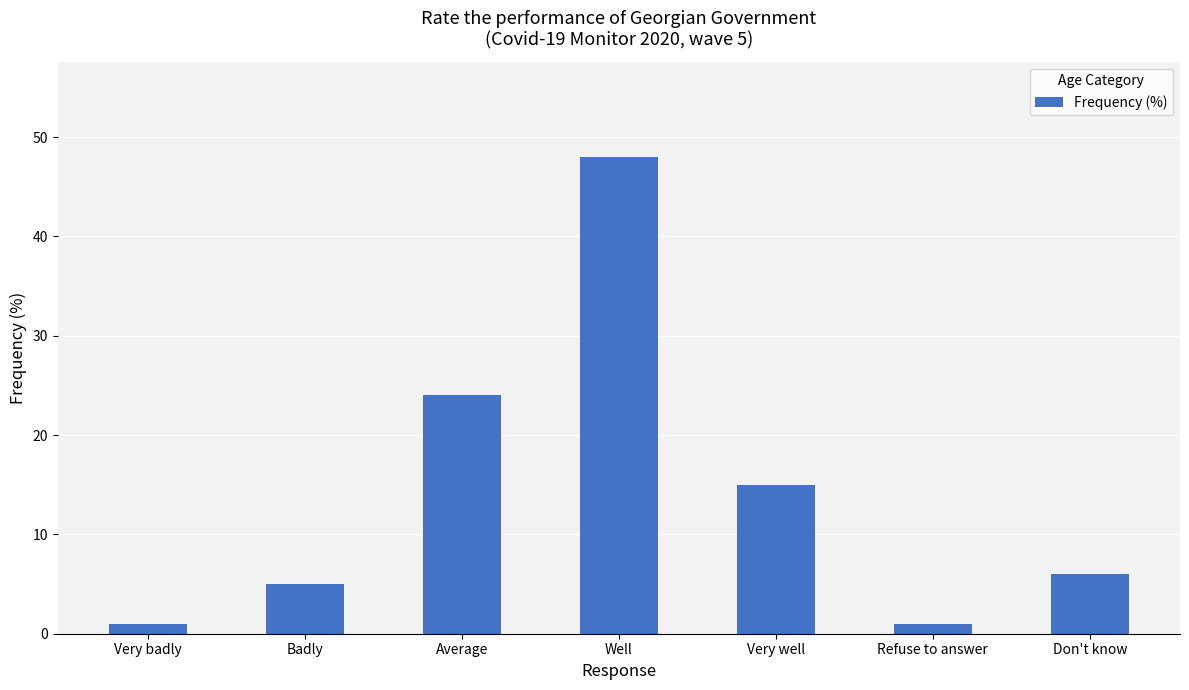

The value at Average is 24. True or false?

True